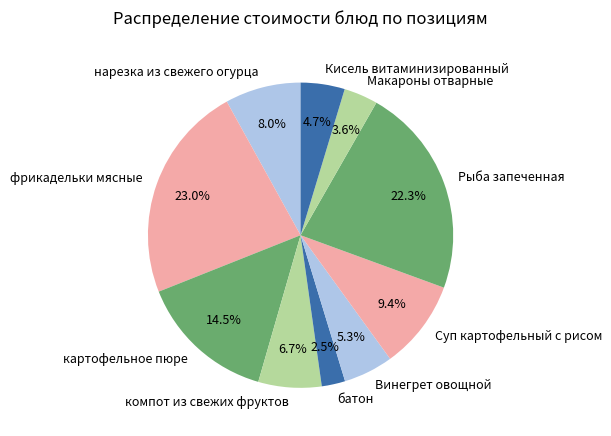

Combined, do Винегрет овощной and Рыба запеченная account for over 50%?

No